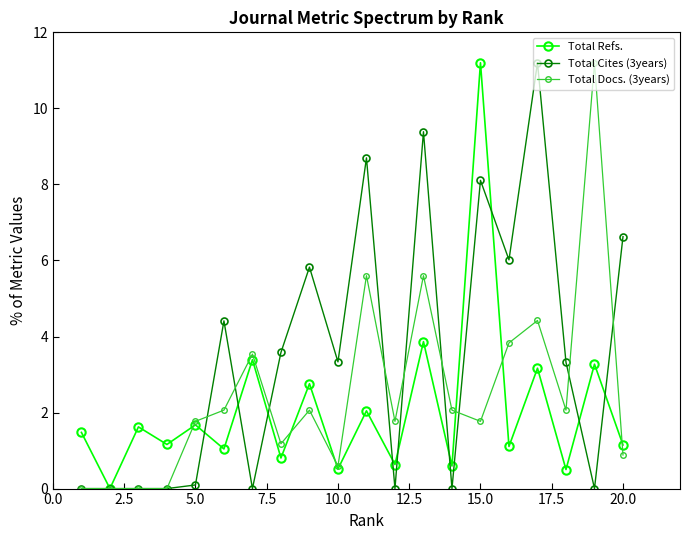

What is the difference between the maximum and minimum values in the Total Refs. series?

11.2